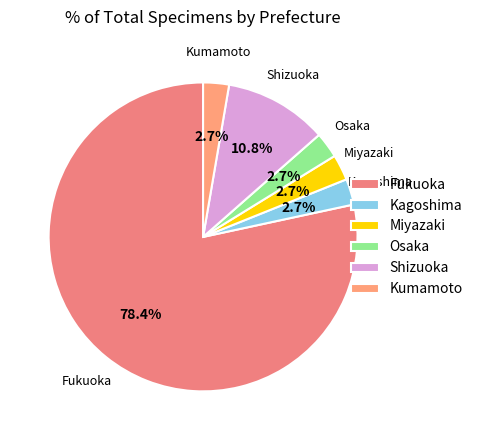

What percentage do Osaka and Kumamoto together represent?

5.4%